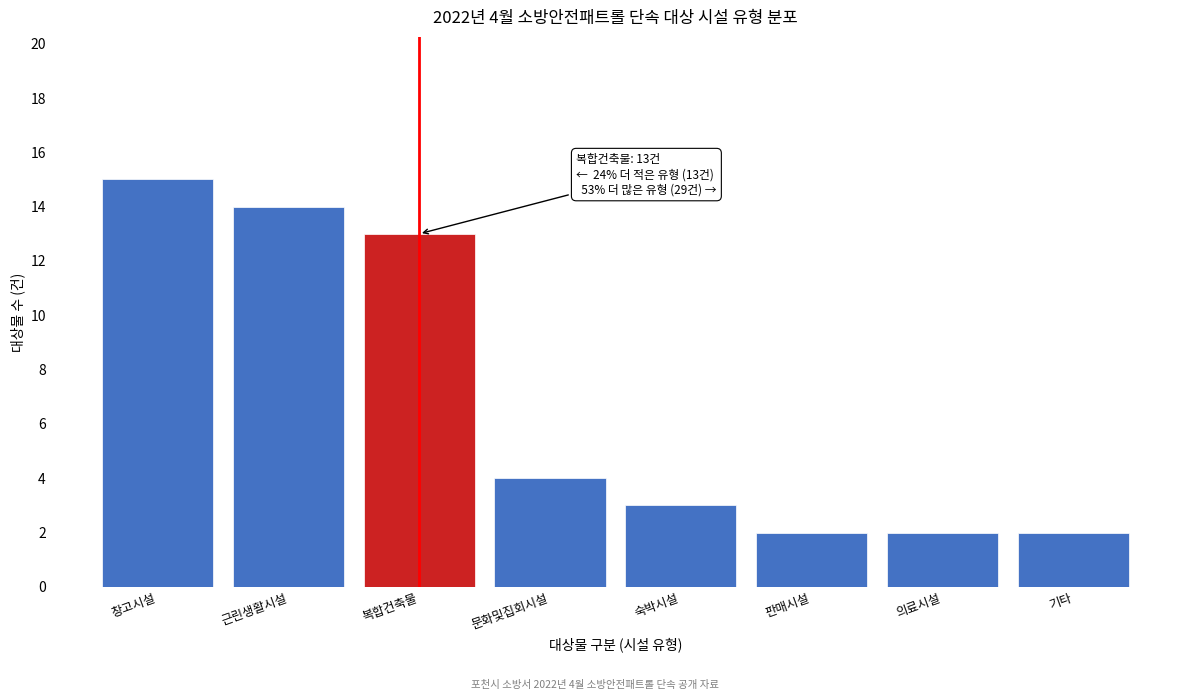

Reading left to right, extract all data points from this chart.

15	14	13	4	3	2	2	2